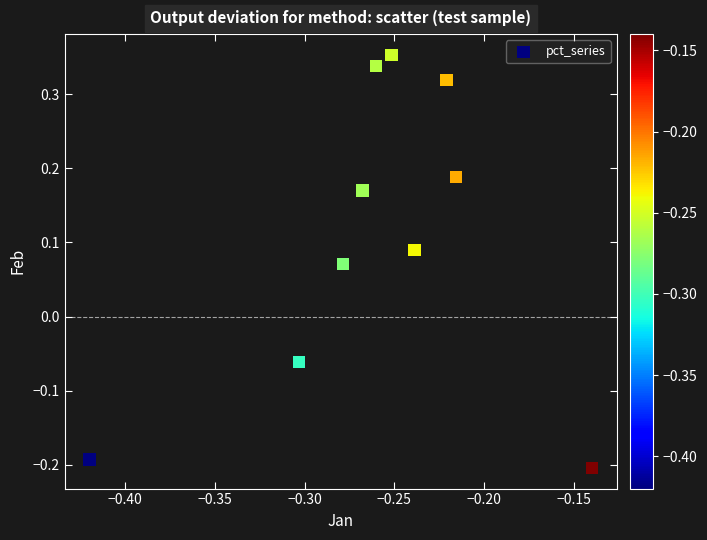

What is the average X value?

-0.3